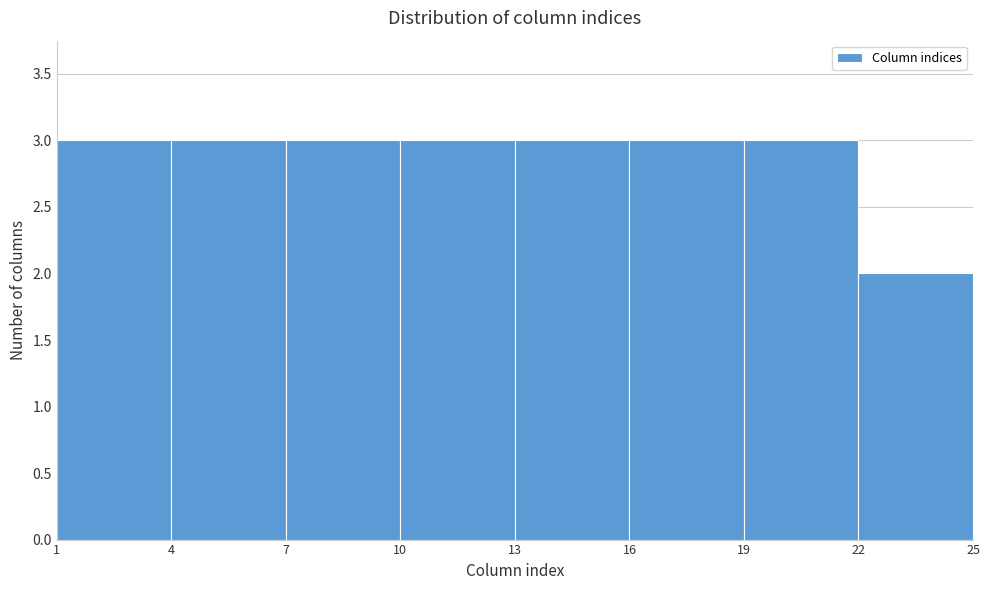

Reading left to right, transcribe this chart: for each bar, give the range it covers on the x-axis and its height. The values are not printed on the chart, so give them approximately, as read against the axis.

1 to 4: 3
4 to 7: 3
7 to 10: 3
10 to 13: 3
13 to 16: 3
16 to 19: 3
19 to 22: 3
22 to 25: 2